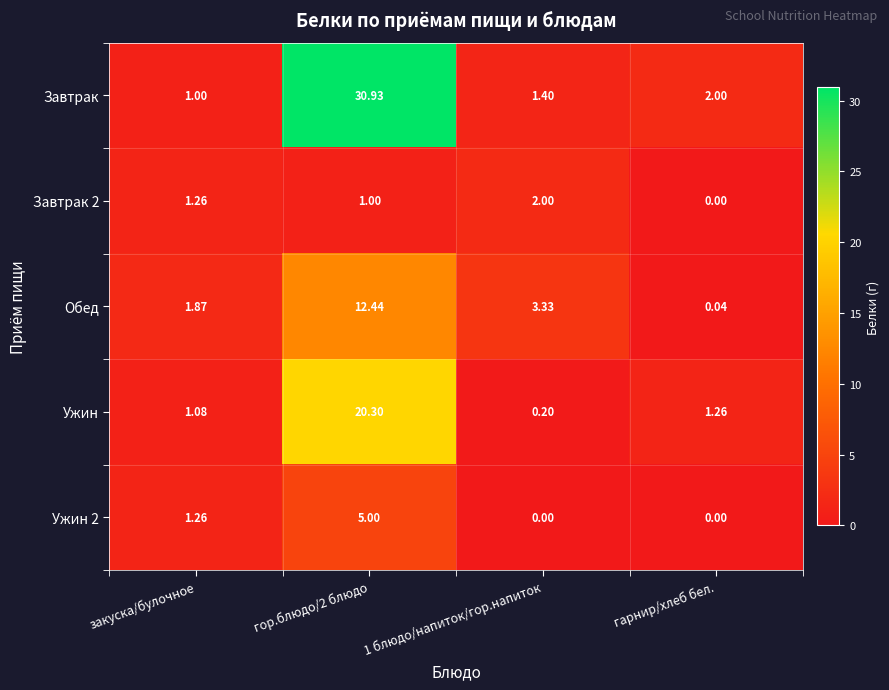

Which series changed the most between закуска/булочное and 1 блюдо/напиток/гор.напиток?

Обед